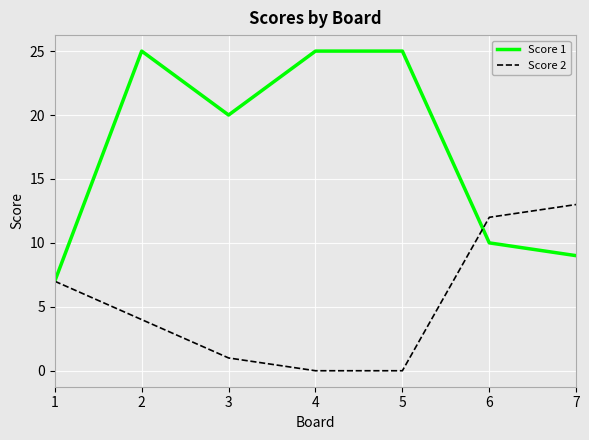

What is the total value across all series at 2?

29